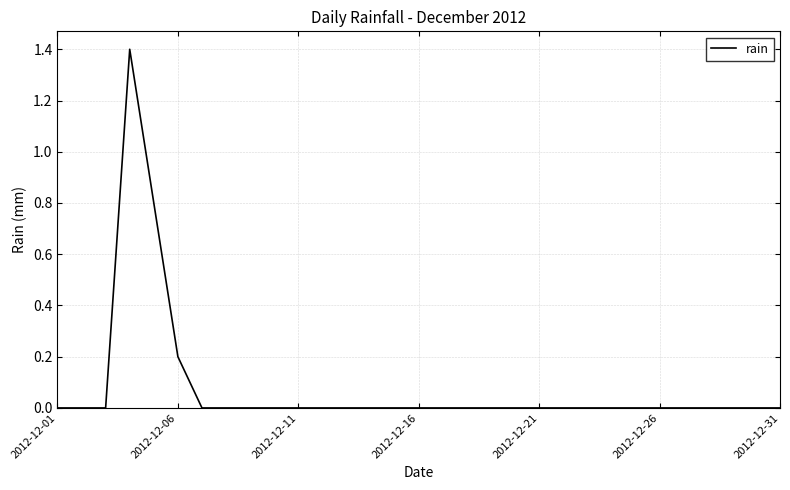

What is the sum of all values?

2.4